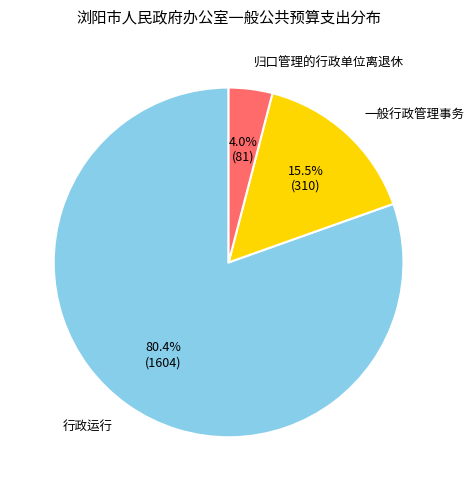

Does any single category account for the majority?

Yes